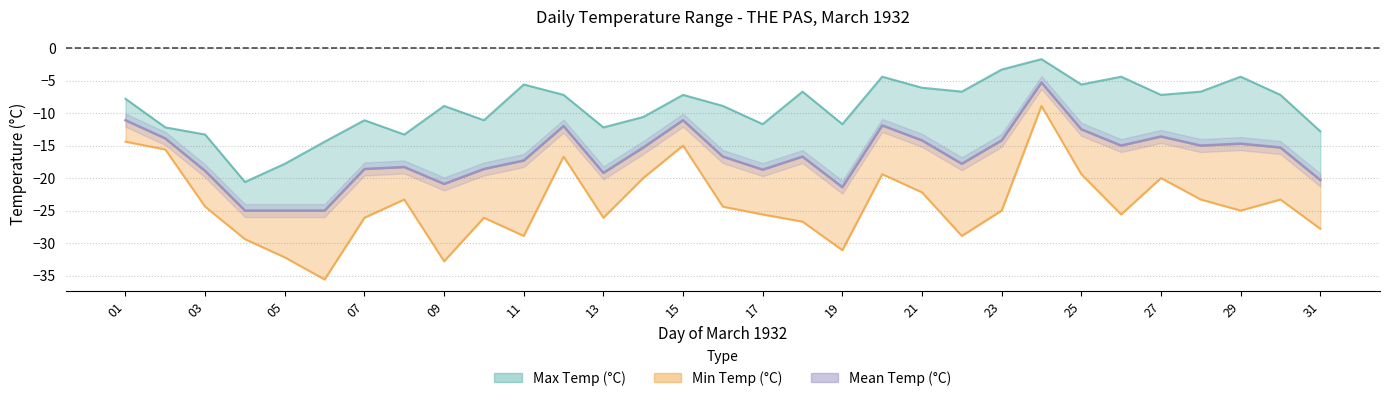

At which category does Max Temp (°C) reach its first local peak?

07